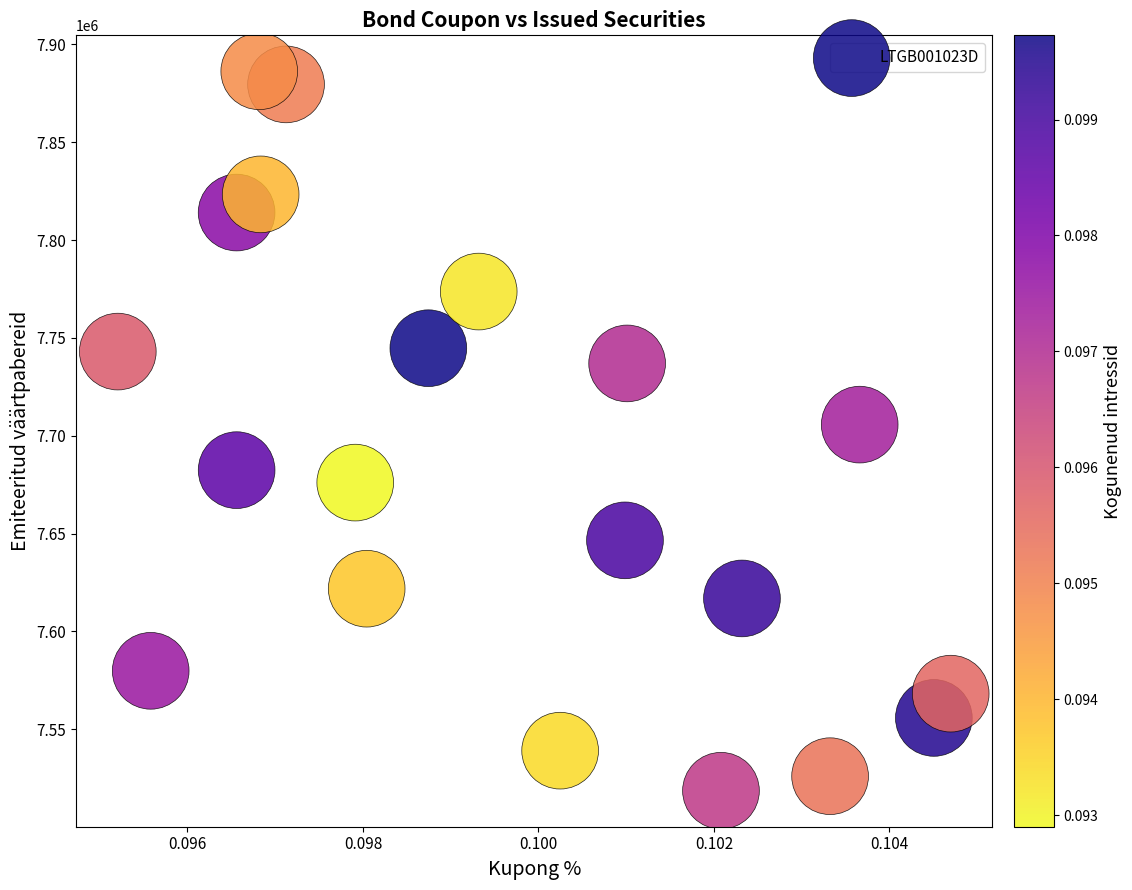

What is the range of Y values (max minus min)?

367672.6